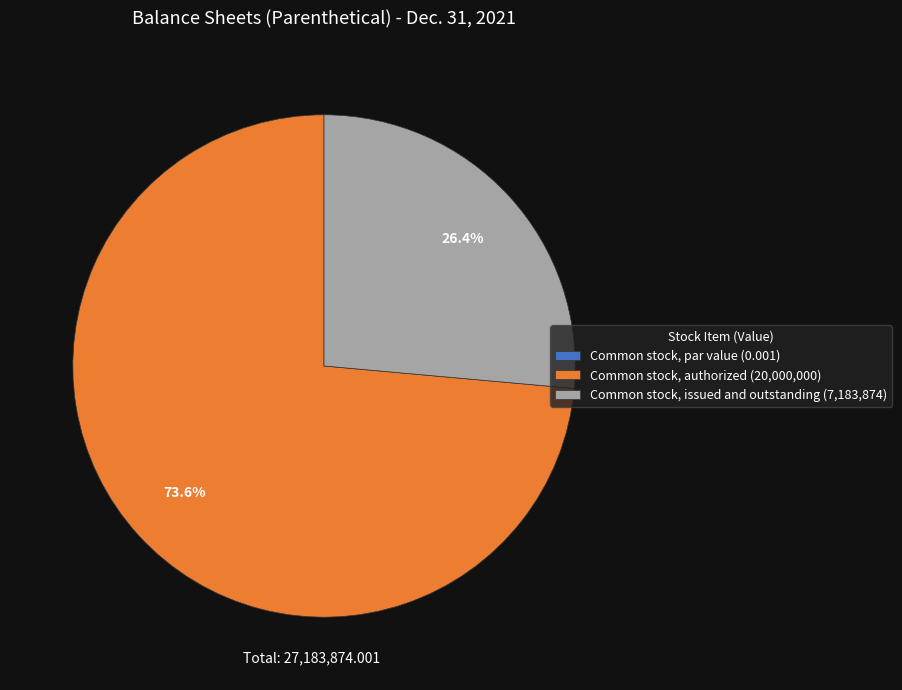

What percentage is NOT represented by Common stock, authorized (20,000,000)?

26.4%